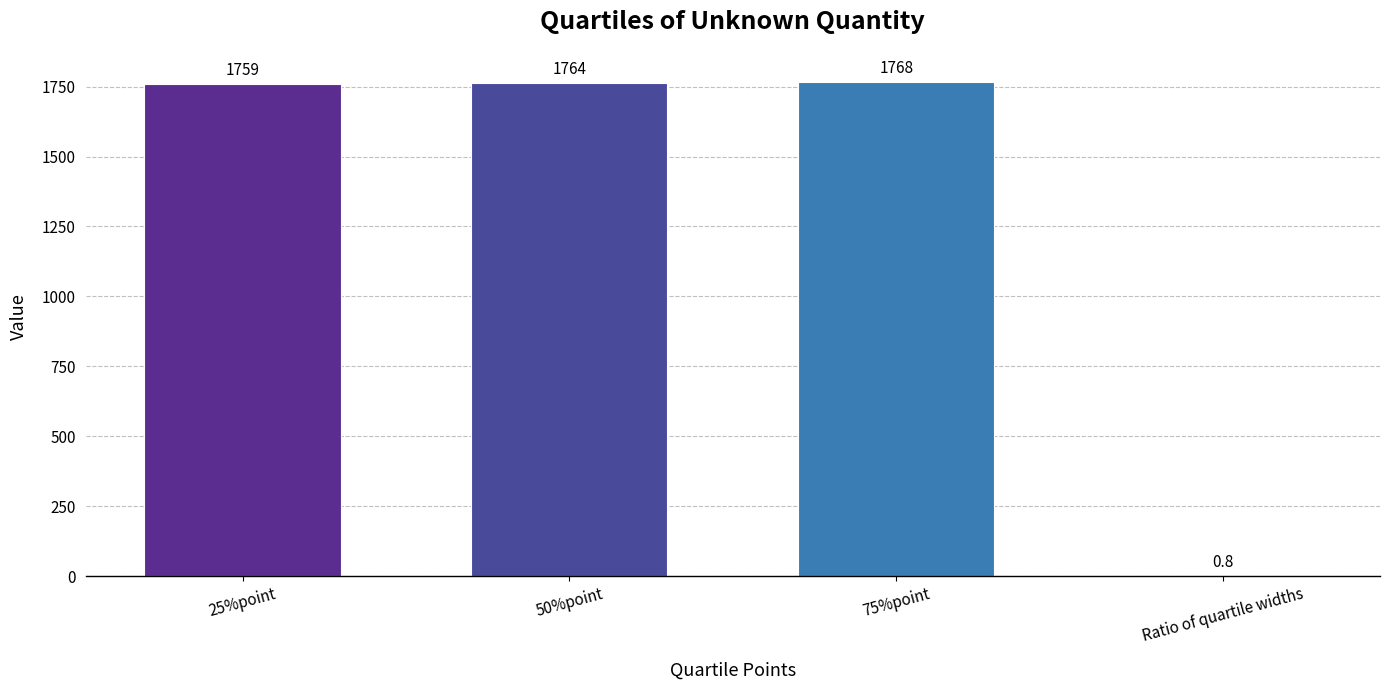

What is the change in value from 50%point to 75%point?

+4.0